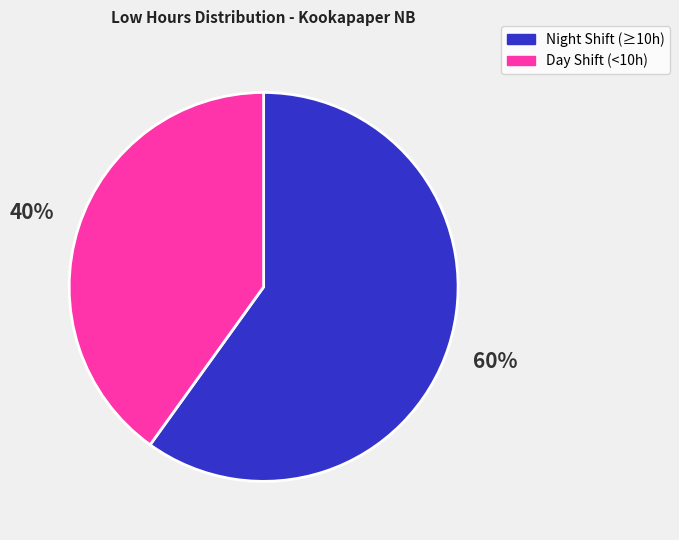

Count the number of slices in the pie.

2